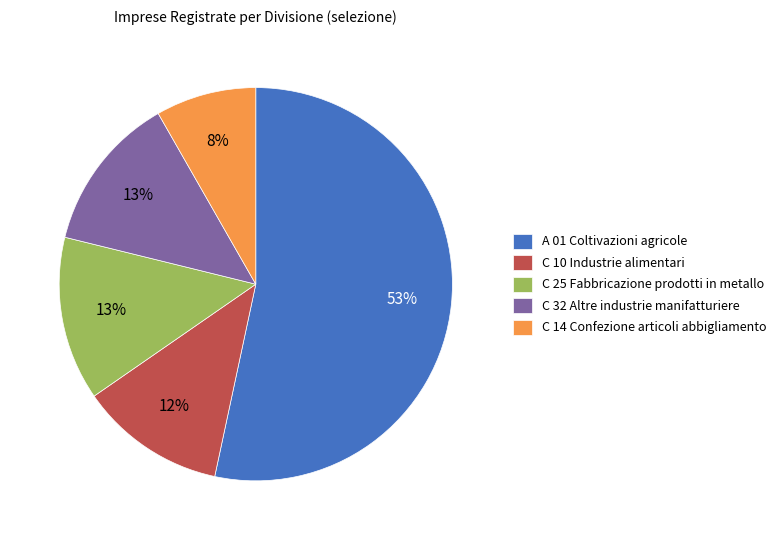

To the nearest percent, what percentage of the pie is C 25 Fabbricazione prodotti in metallo?

13%